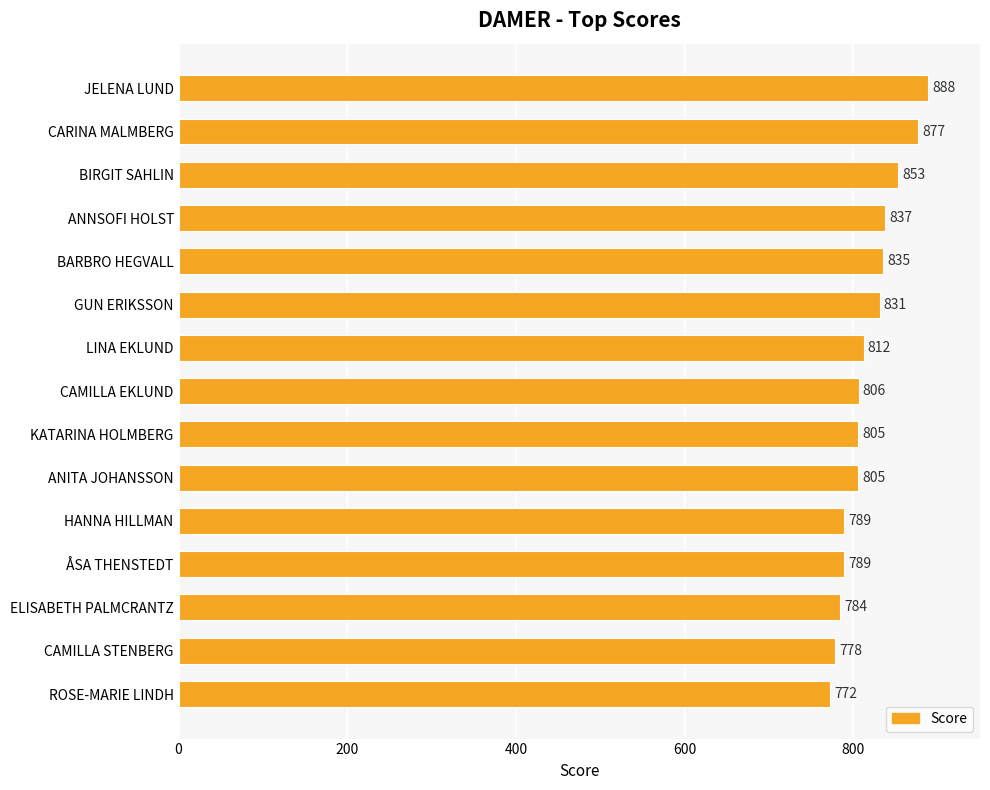

At which label is the value closest to 830?

GUN ERIKSSON